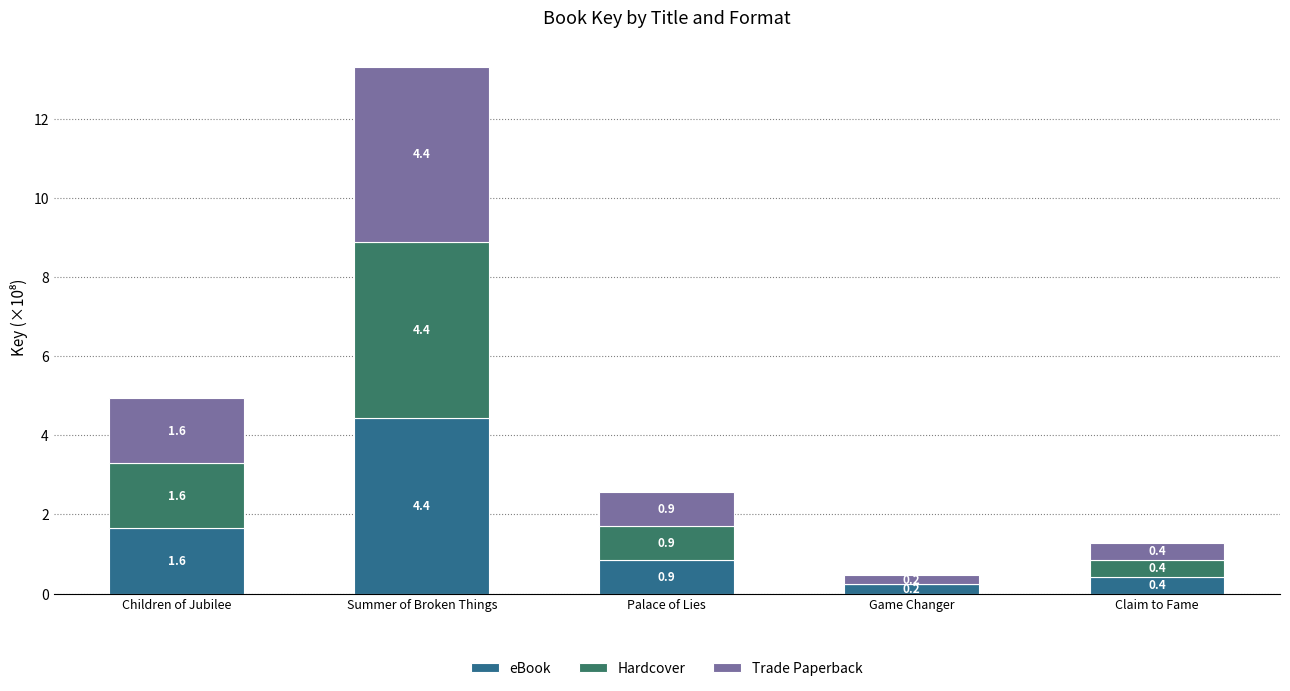

At which category is the sum across all series the highest?

Summer of Broken Things